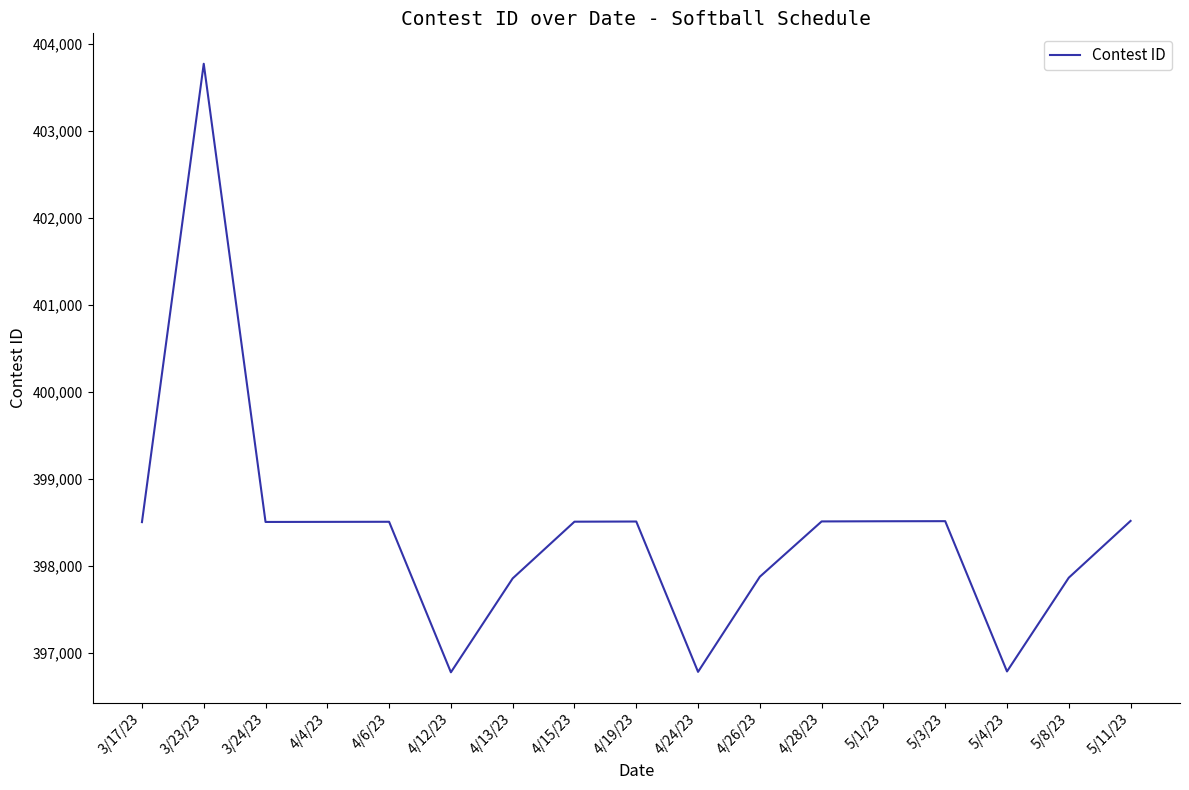

At which label does the data first exceed 398507?

3/23/23